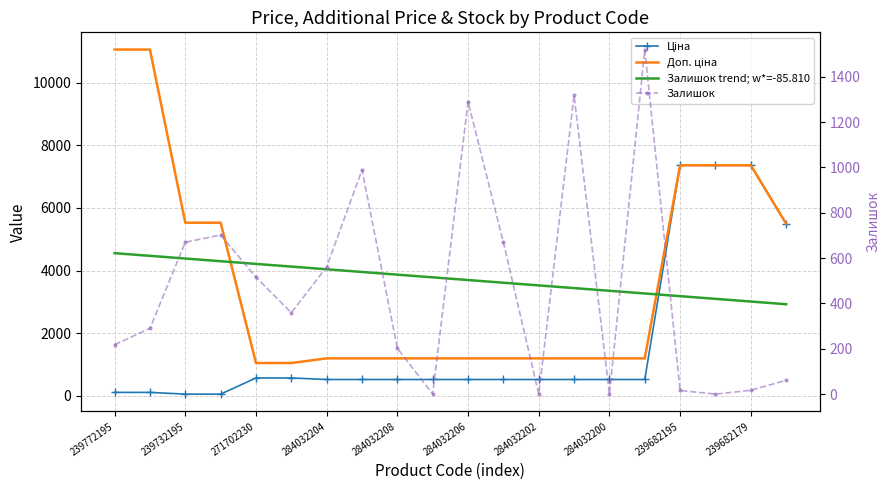

What is the spread (max minus min) of values at 239682179?

7343.2